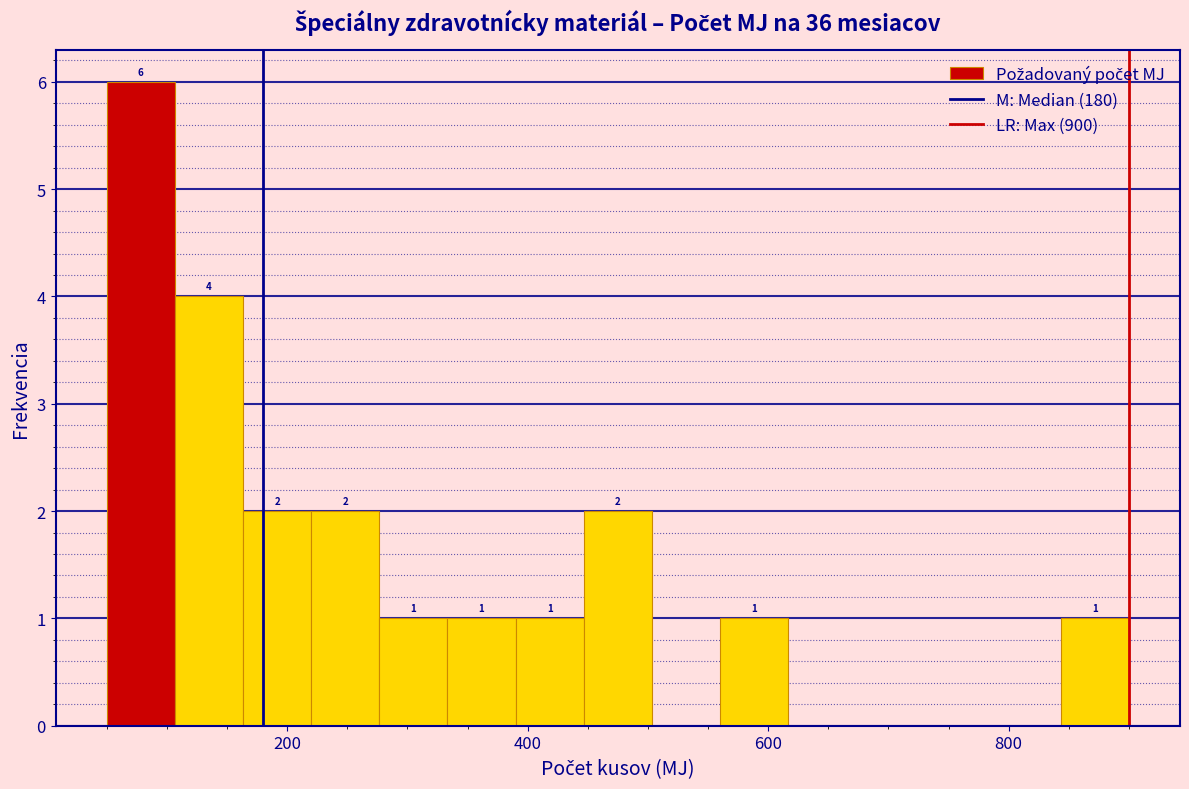

Around what value on the x-axis is the tallest bar? Give the approximate position of its centre, as read against the axis.

80